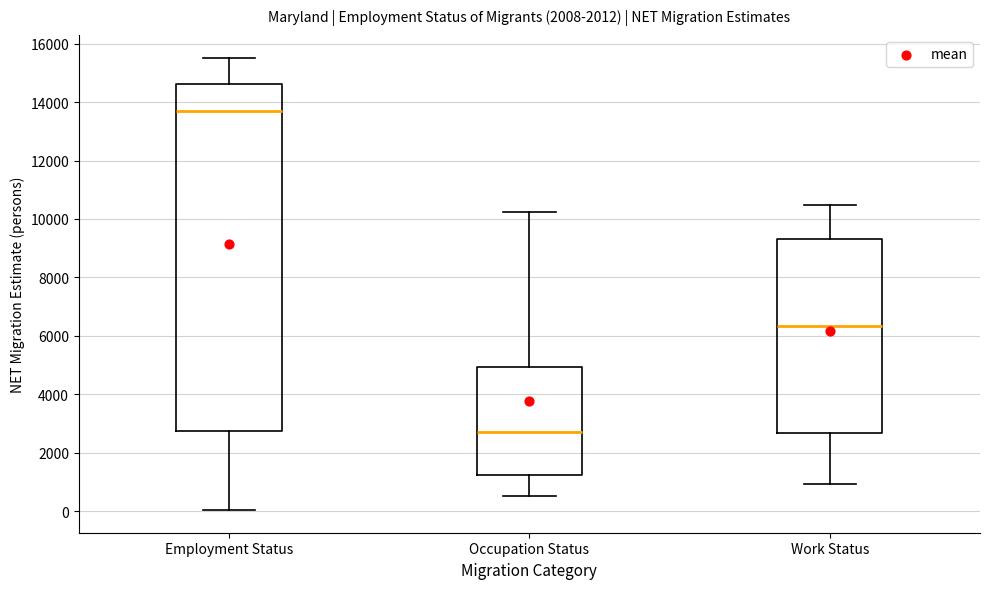

Where does the upper whisker of the box for Employment Status end on the y-axis? The values are not printed on the chart, so give them approximately, as read against the axis.

15600